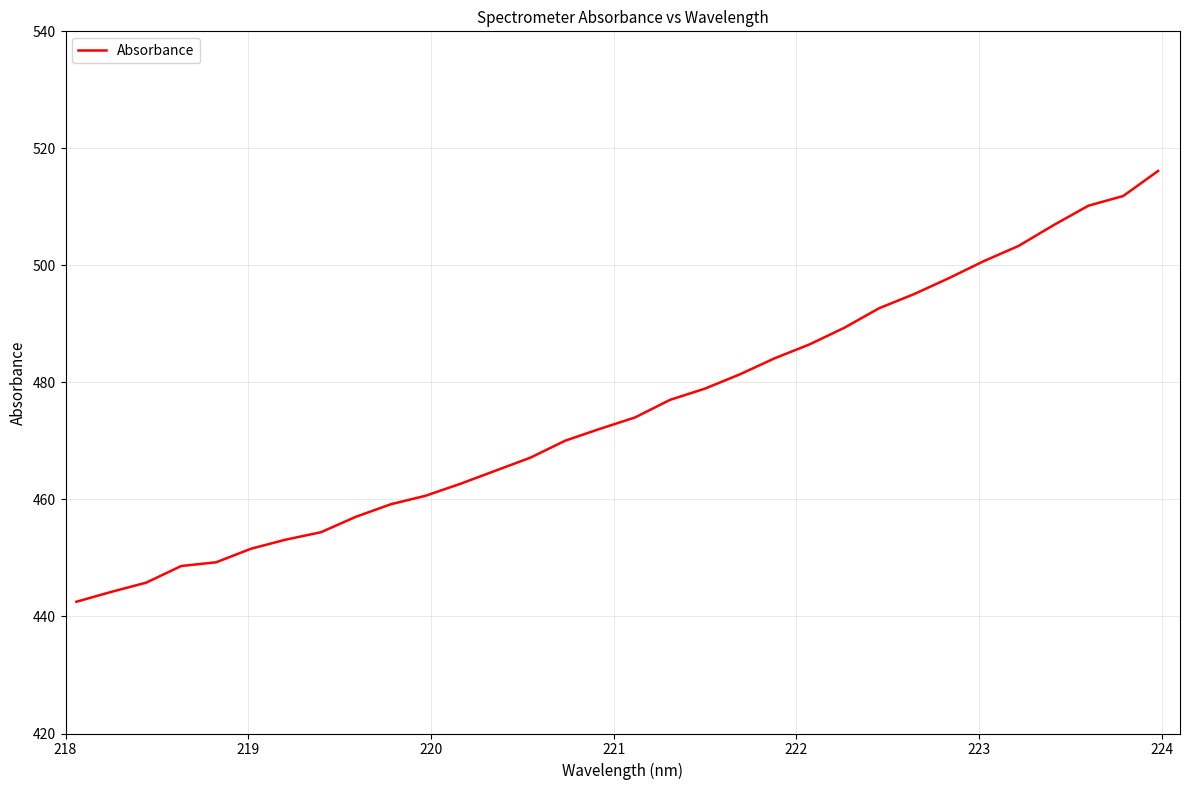

Count the number of data series in this chart.

1